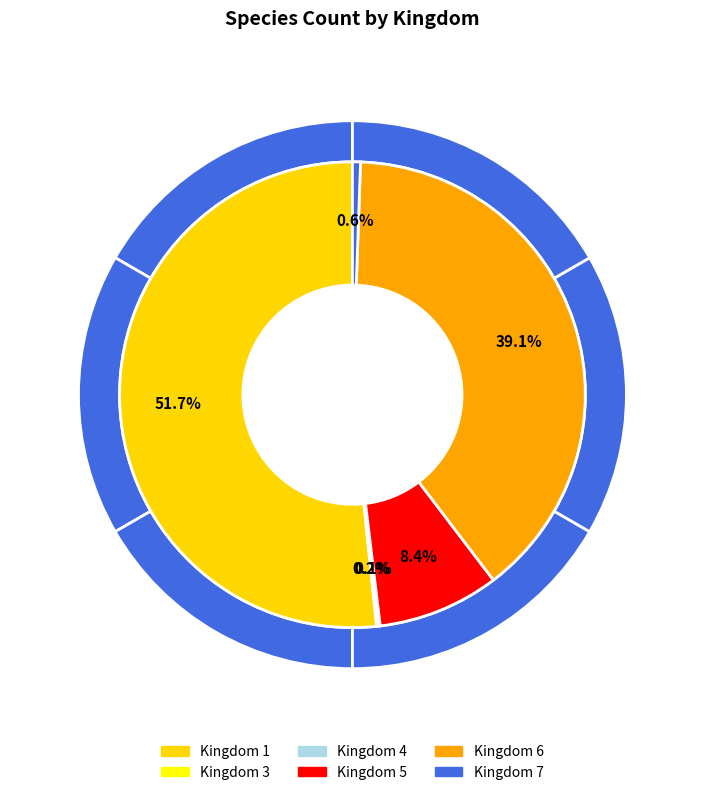

To the nearest percent, what is the combined percentage of 3 and 1?

52%